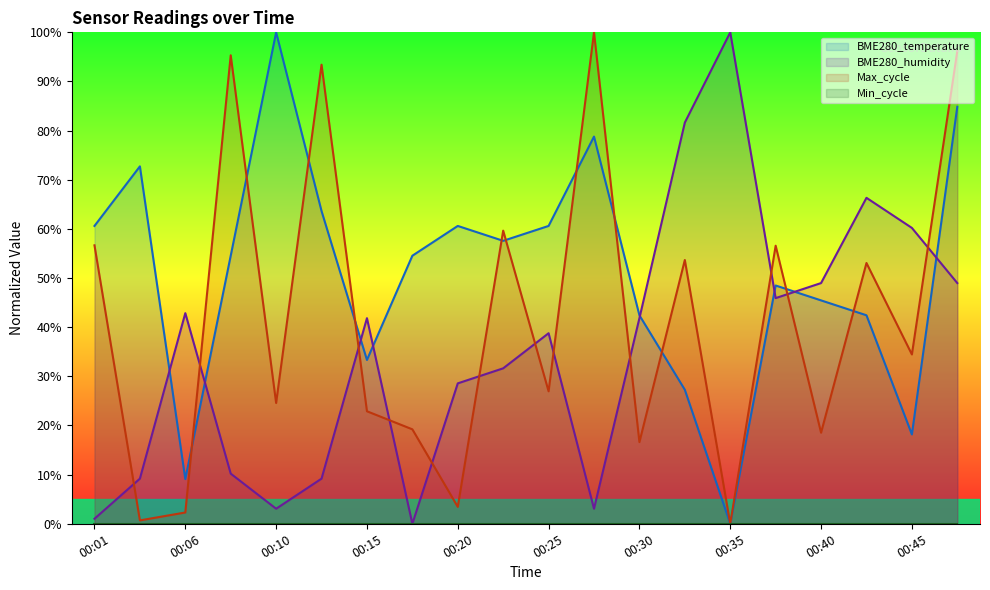

At which label does BME280_humidity first exceed 41?

00:06